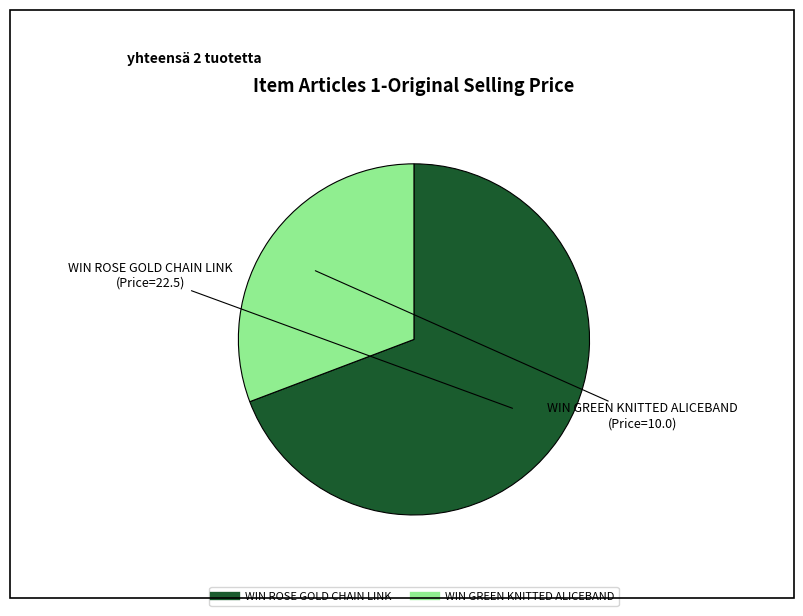

Is there a majority slice in this chart?

Yes